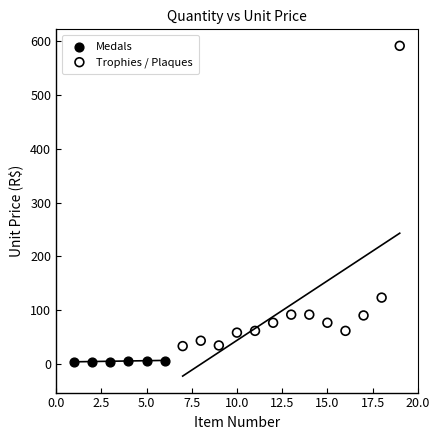

Which series contains the highest Y value?

Trophies / Plaques